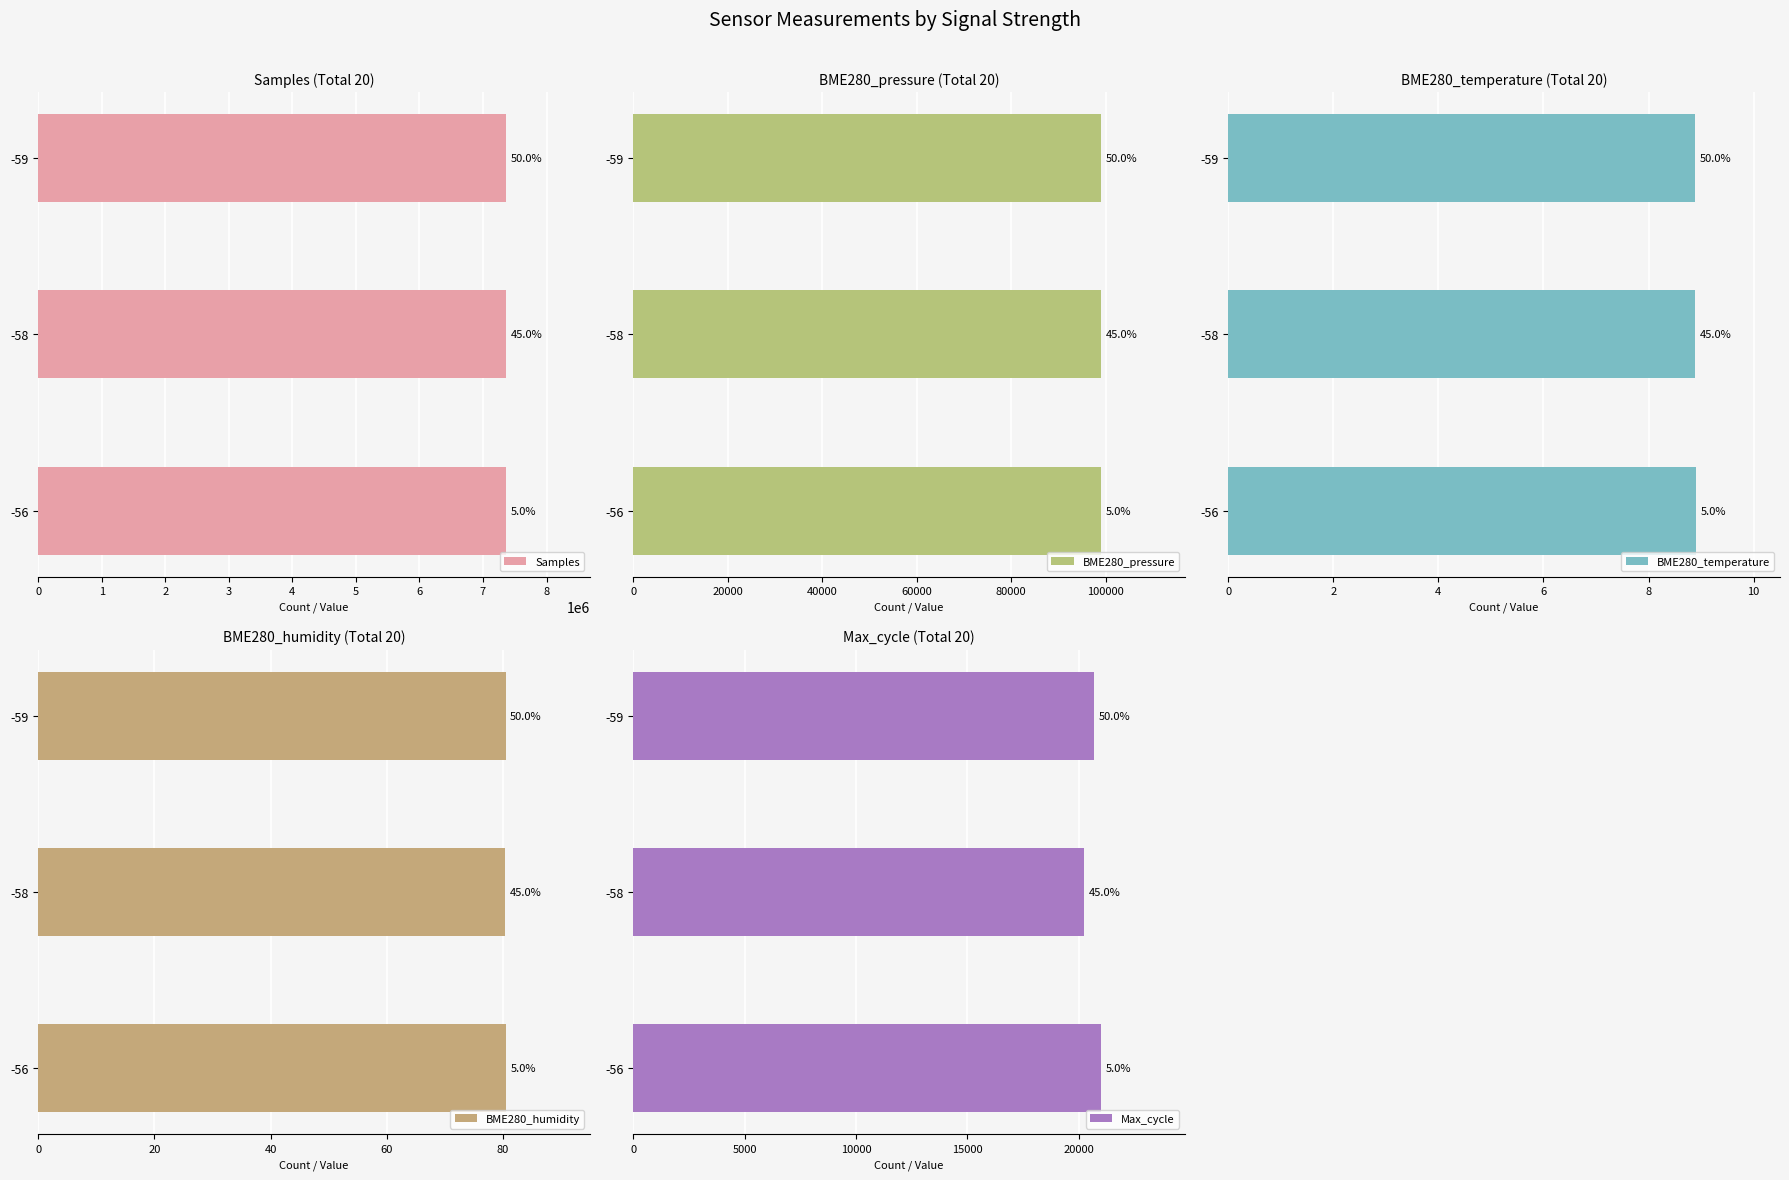

What is the approximate value of BME280_temperature at -58?

8.9